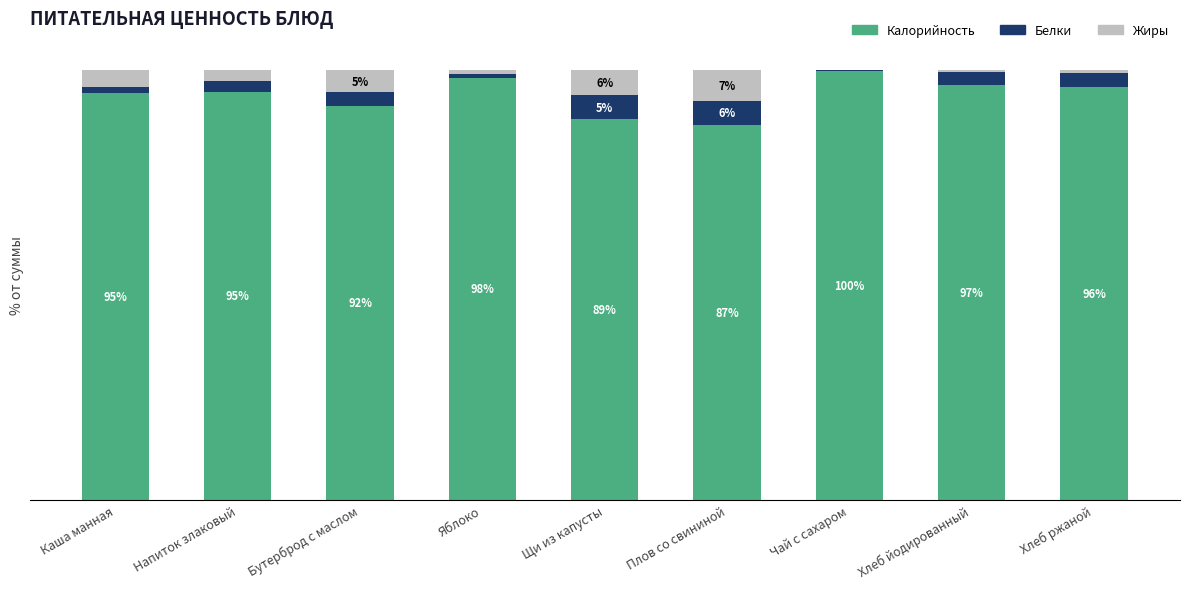

Which category has the highest value in the Калорийность series?

Чай с сахаром